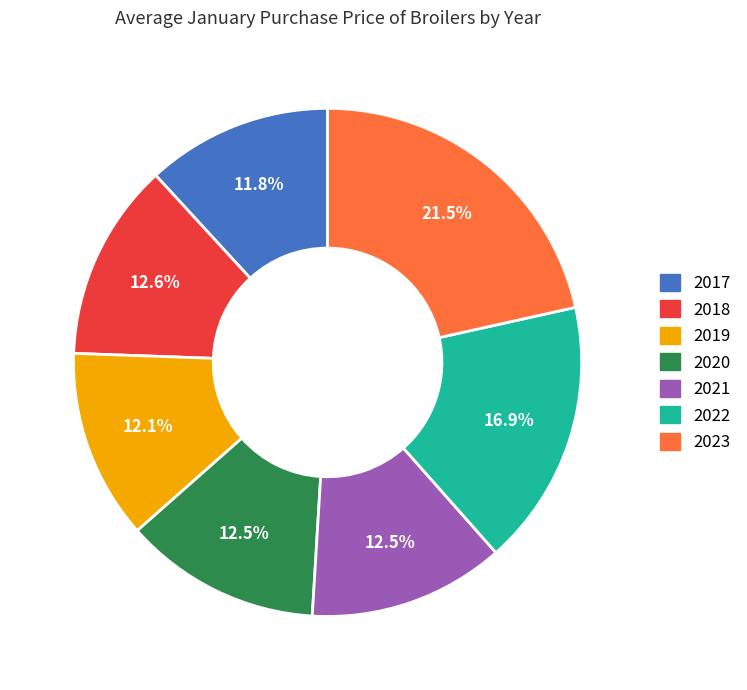

How many slices are in this pie chart?

7